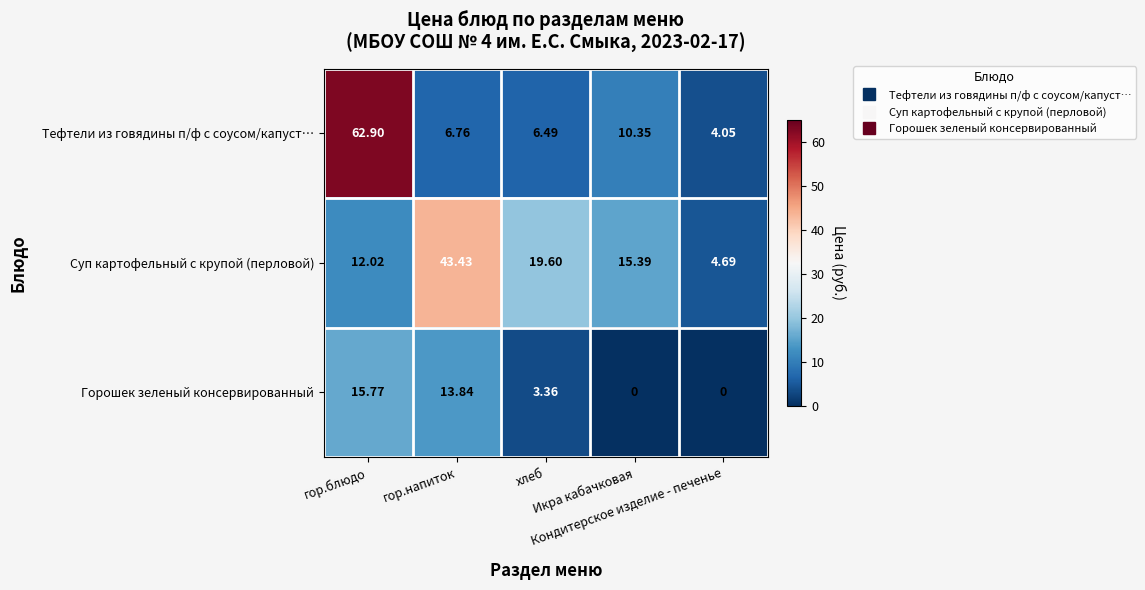

How many data points does each series have?

5